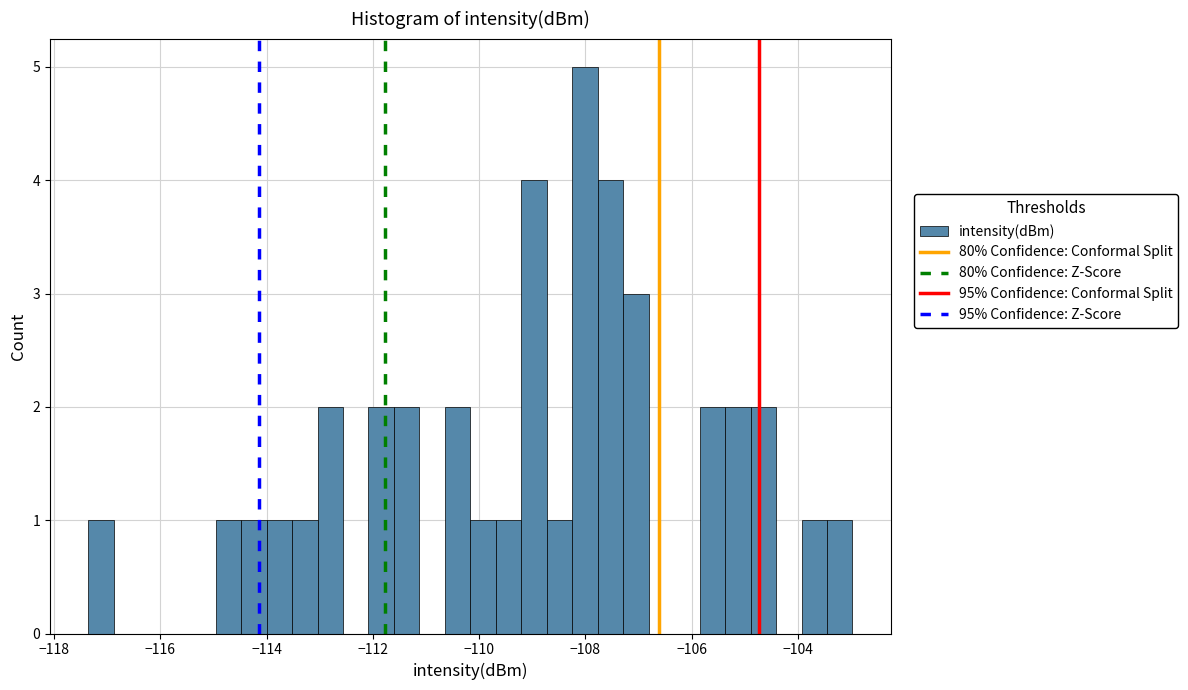

Around what value on the x-axis is the tallest bar? Give the approximate position of its centre, as read against the axis.

-108.0